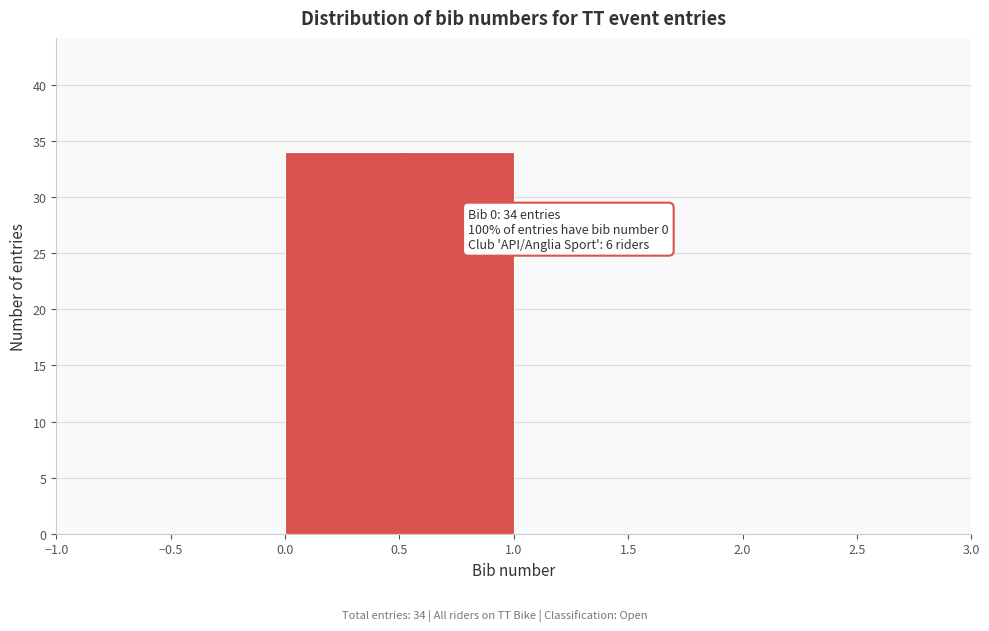

Over which range of the x-axis is the bar tallest?

0.0 to 1.0